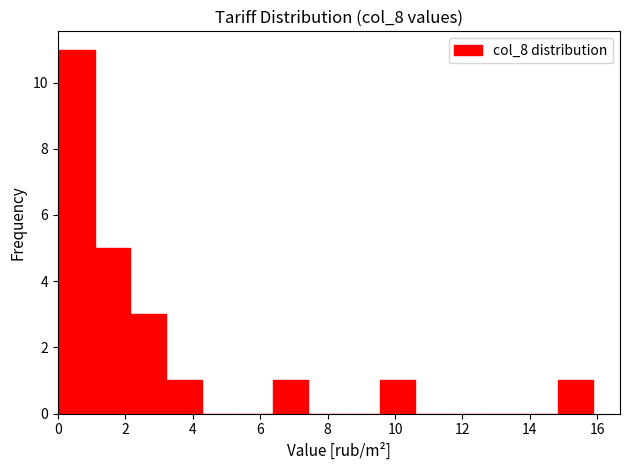

Which range on the x-axis has the tallest bar?

0.0 to 1.0